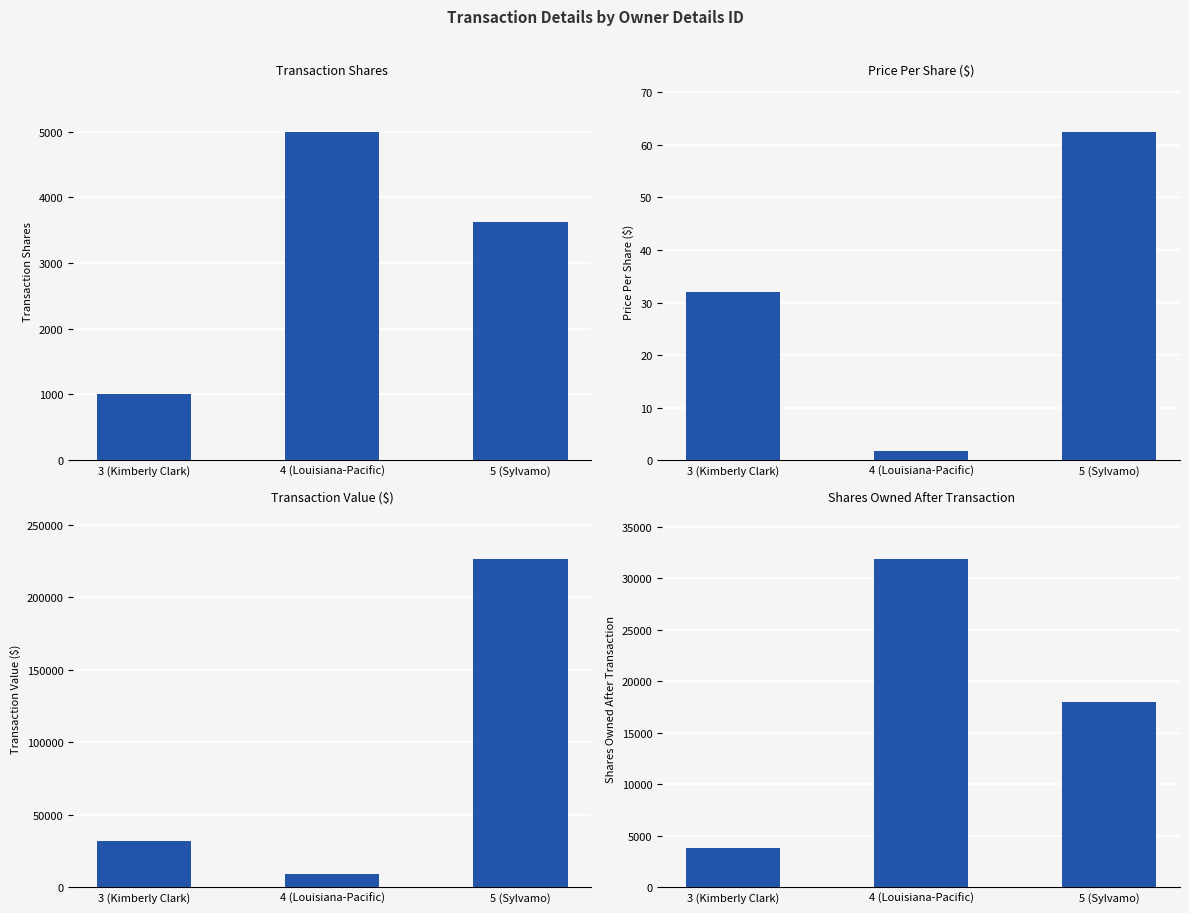

What is the difference between the transactionPricePerShare values at 3 (Kimberly Clark) and 4 (Louisiana-Pacific)?

30.2